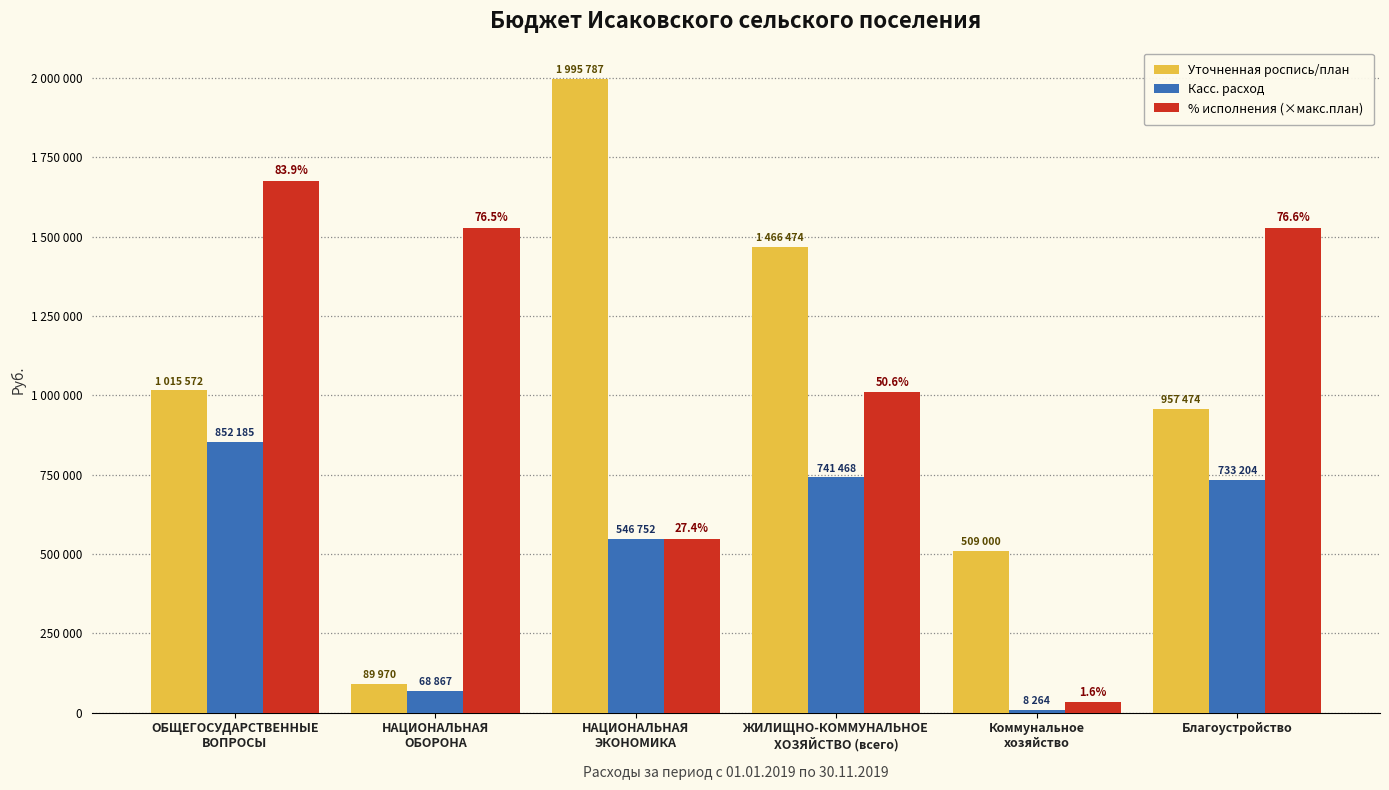

Rank the categories by Уточненная роспись/план value from lowest to highest.

НАЦИОНАЛЬНАЯ
ОБОРОНА, Коммунальное
хозяйство, Благоустройство, ОБЩЕГОСУДАРСТВЕННЫЕ
ВОПРОСЫ, ЖИЛИЩНО-КОММУНАЛЬНОЕ
ХОЗЯЙСТВО (всего), НАЦИОНАЛЬНАЯ
ЭКОНОМИКА